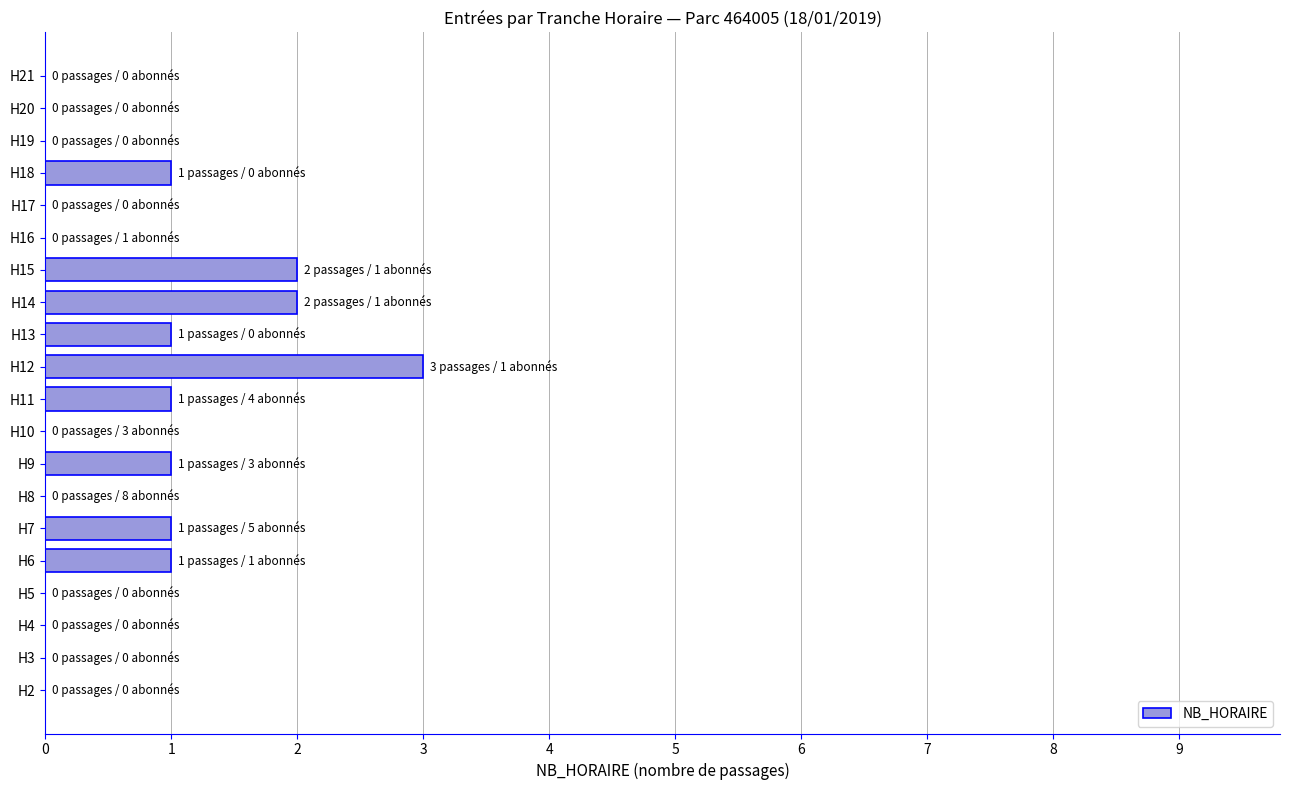

Which category has the highest value across all series?

H12